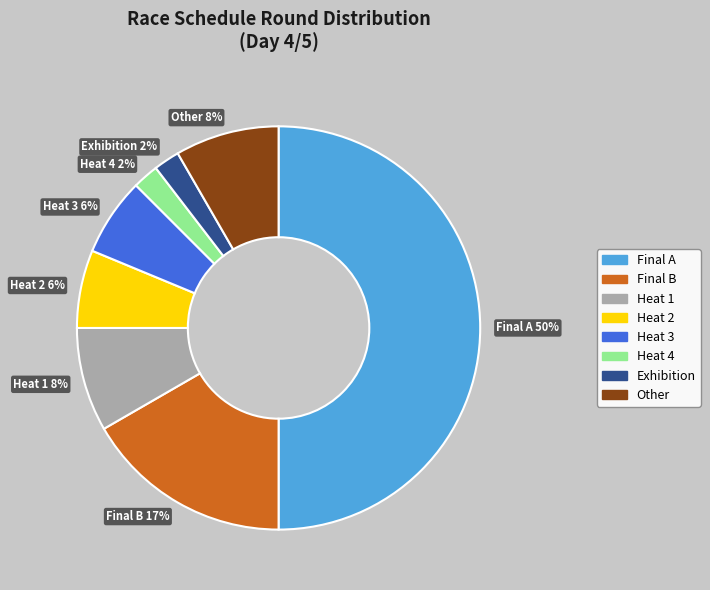

Count the number of slices in the pie.

8